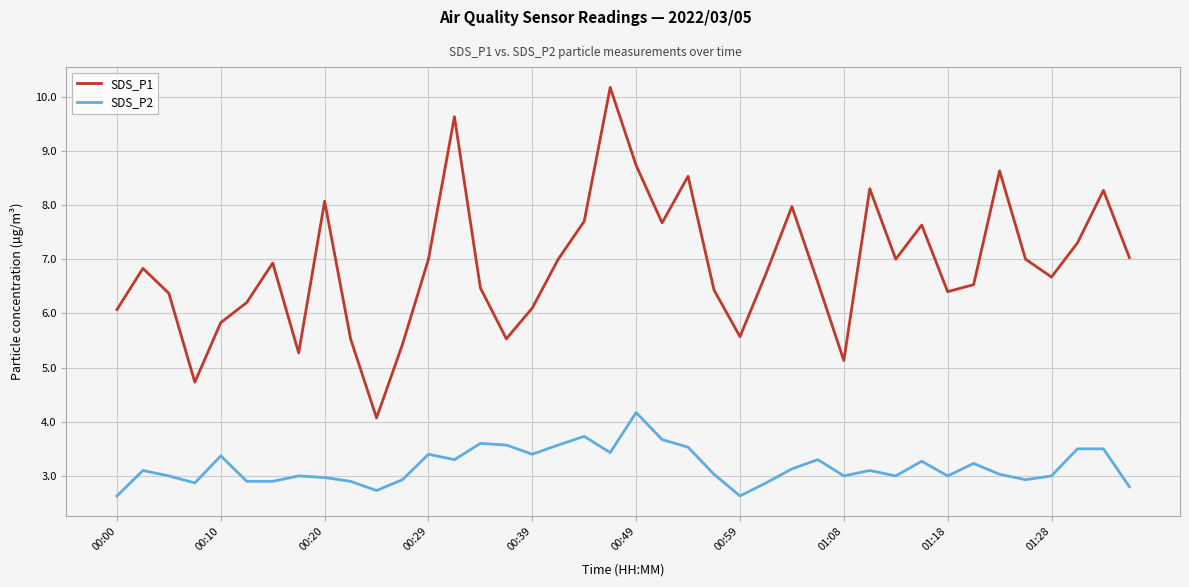

Which series has the widest spread of values?

SDS_P1